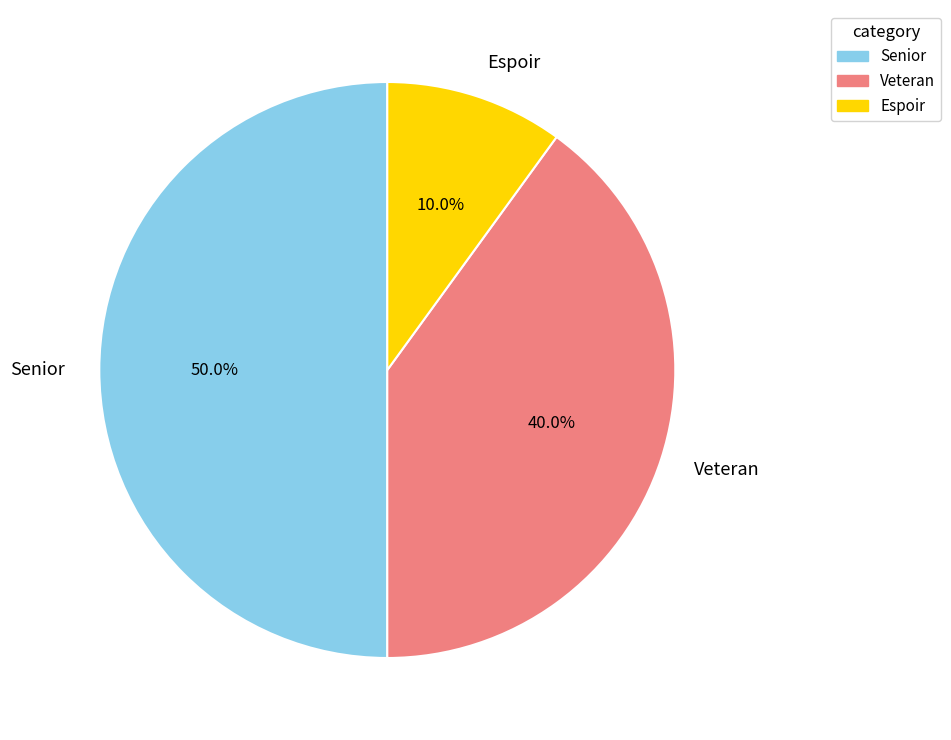

To the nearest percent, what is the average slice percentage?

33%